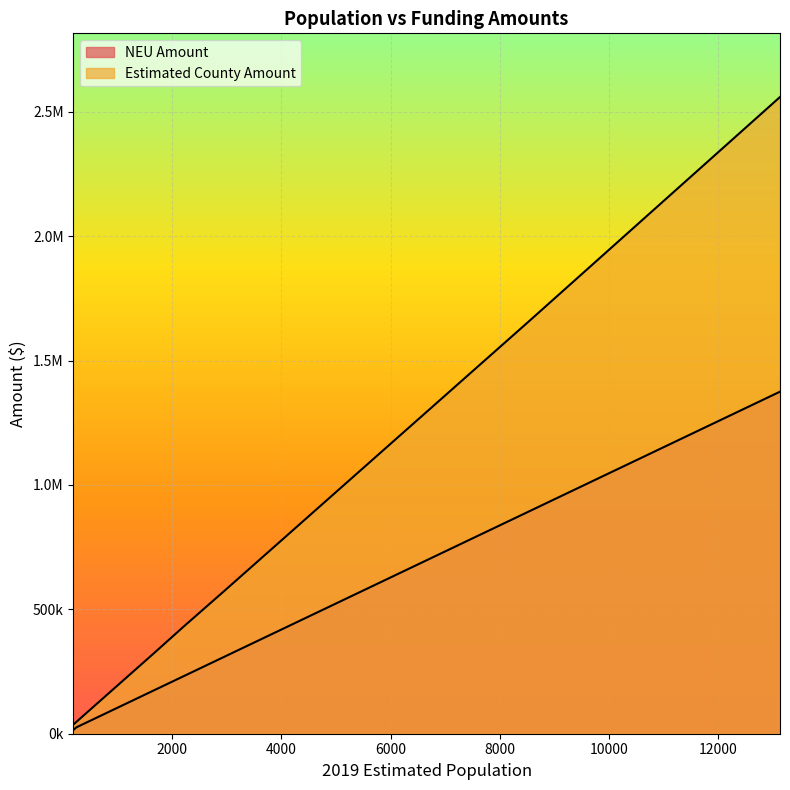

True or false: NEU Amount and Estimated County Amount intersect in this chart.

False